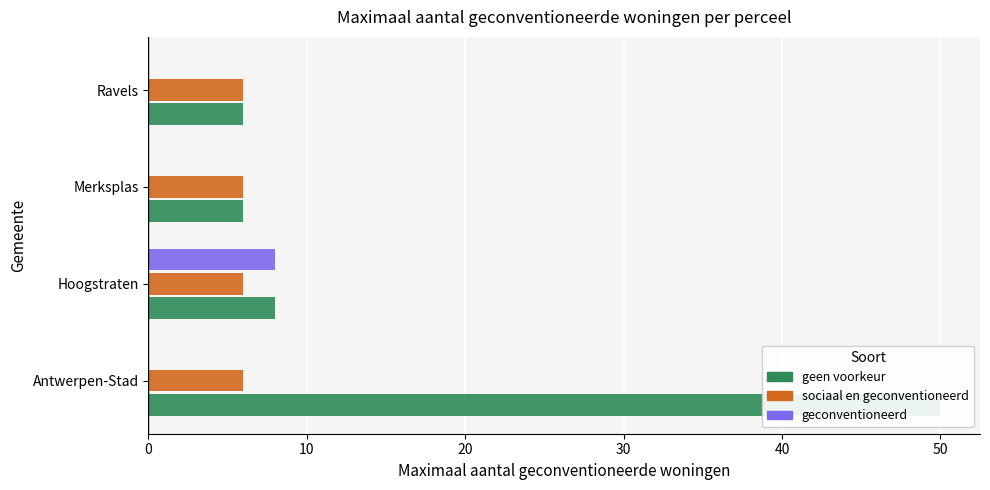

How many categories are shown in the chart?

4